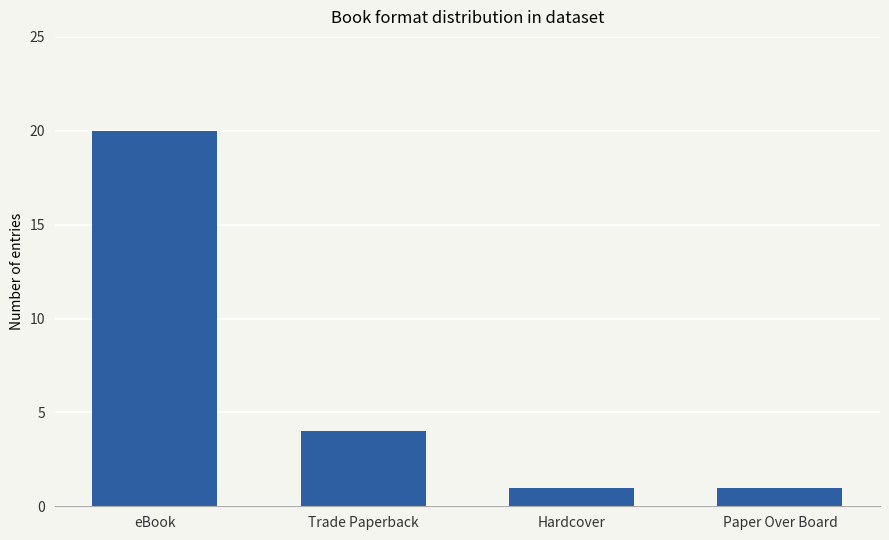

What is the value of the 4th bar from the left?

1